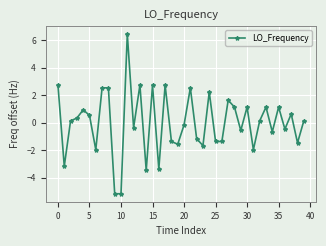

Does the chart have visible grid lines?

Yes